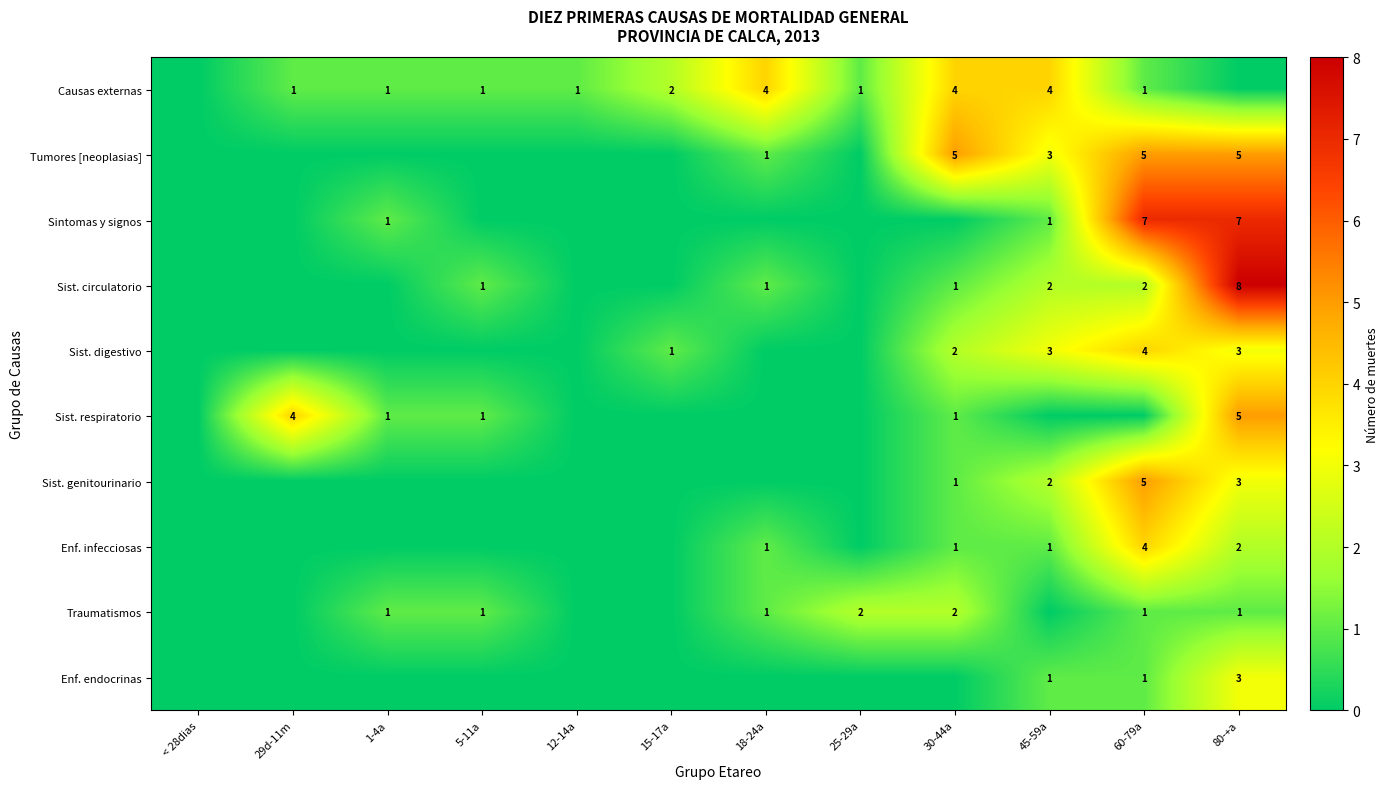

Count the number of data series in this chart.

10